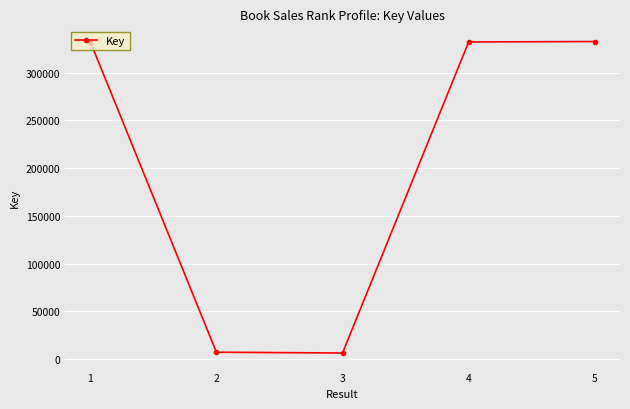

What is the greatest value displayed?

332440